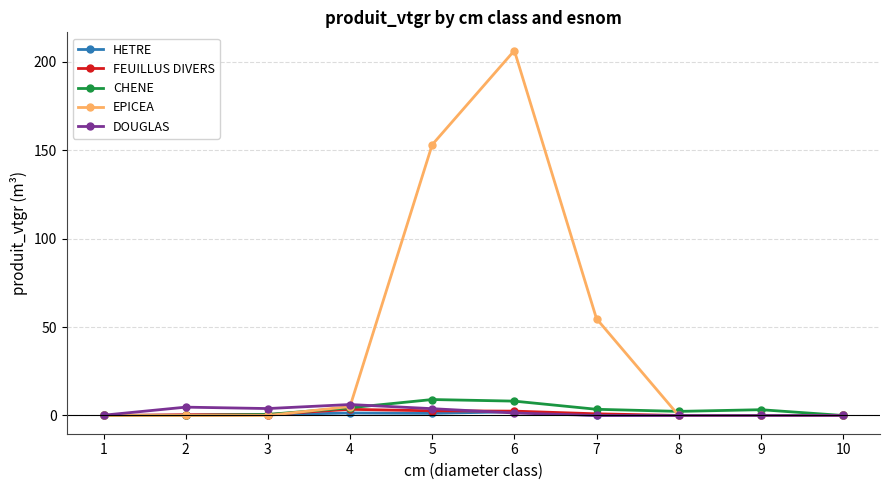

The EPICEA series shows 0.0 at 8. True or false?

True